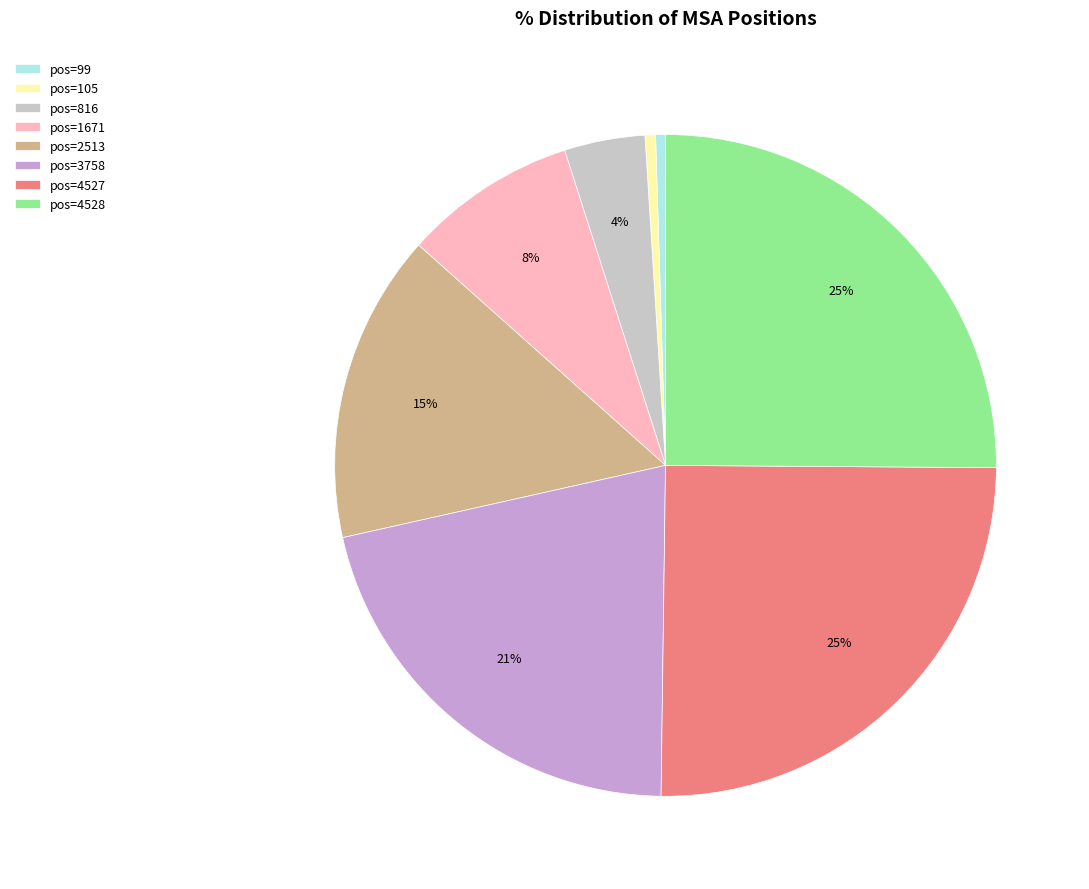

Does pos=4528 represent more than half of the total?

No